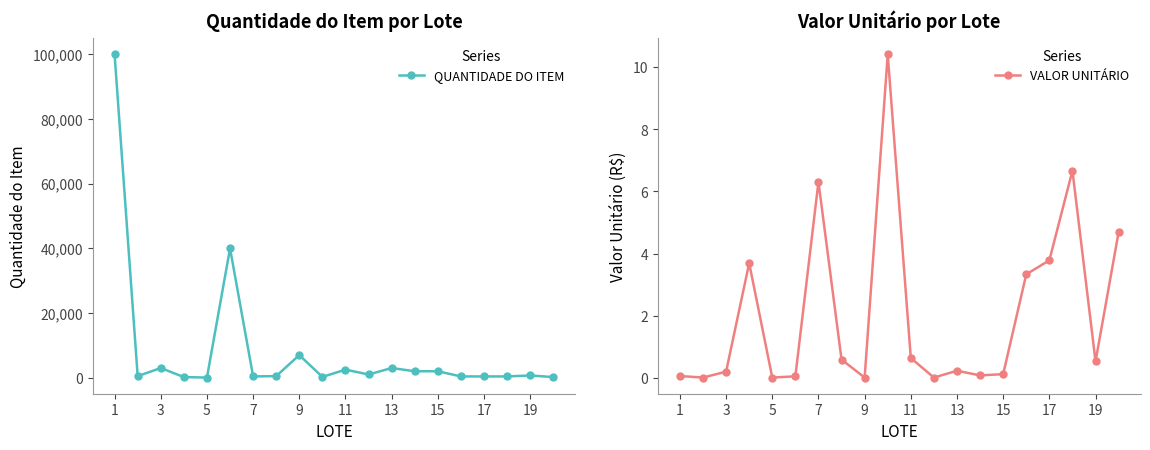

How many categories are shown in the chart?

20